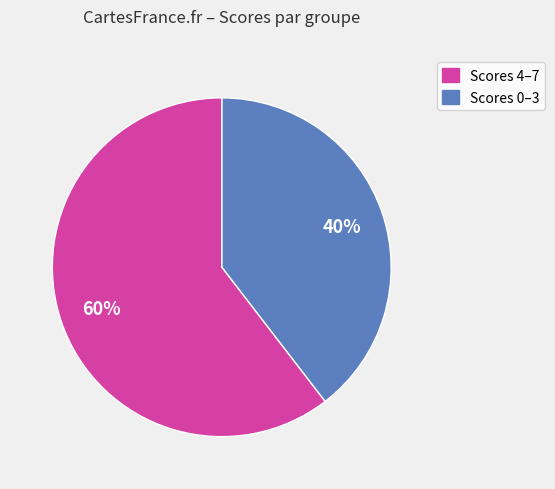

To the nearest percent, what is the average slice percentage?

50%